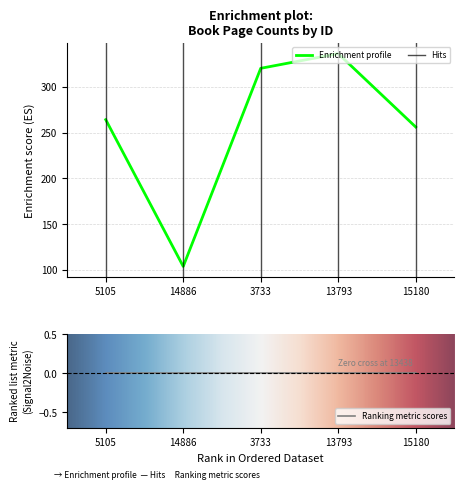

How many categories are shown in the chart?

5